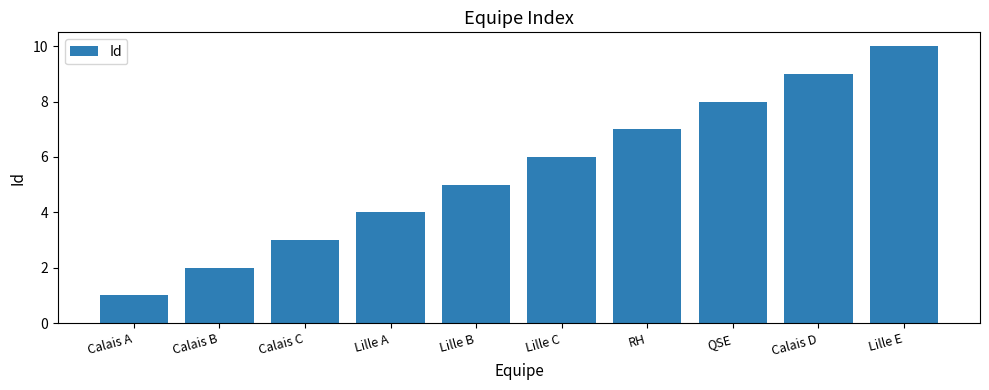

What is the ratio of the value at Lille A to the value at Calais B?

2.0